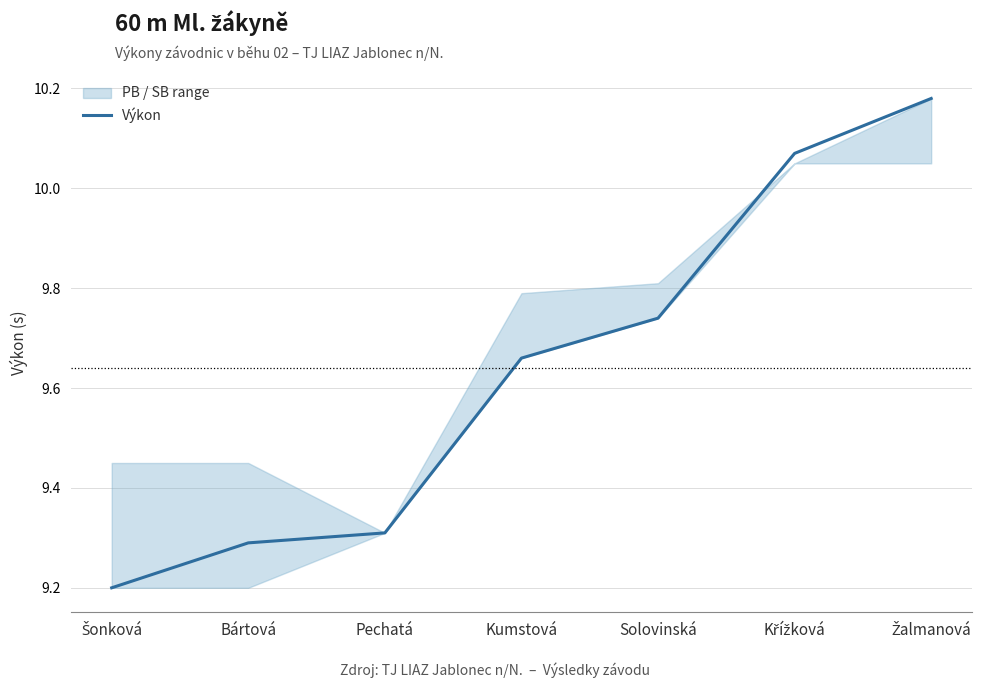

Which has a higher value, Bártová or Šonková?

Bártová